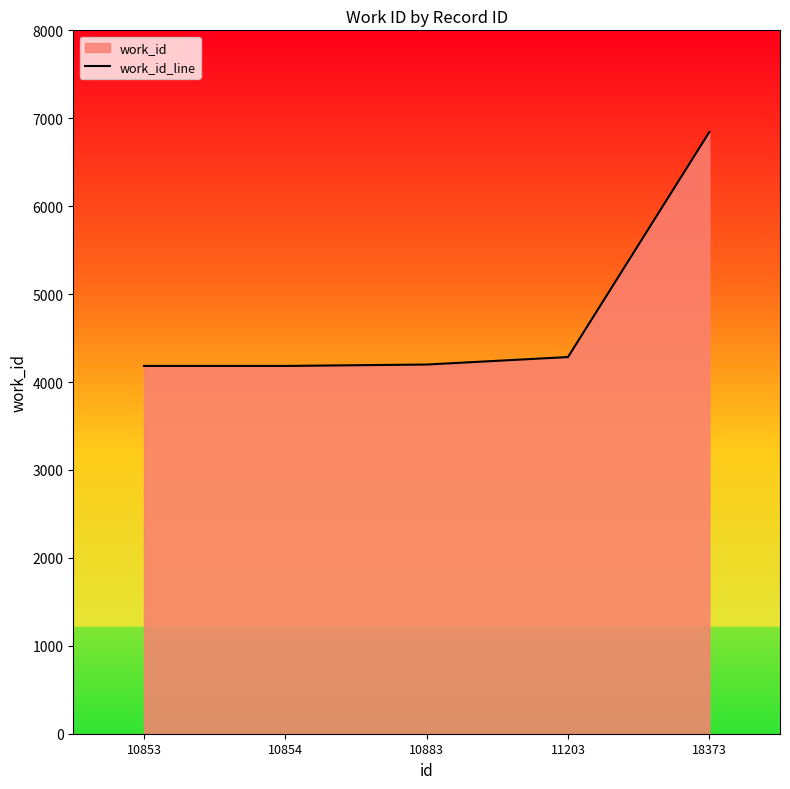

Rank the categories by value from lowest to highest.

10853, 10854, 10883, 11203, 18373